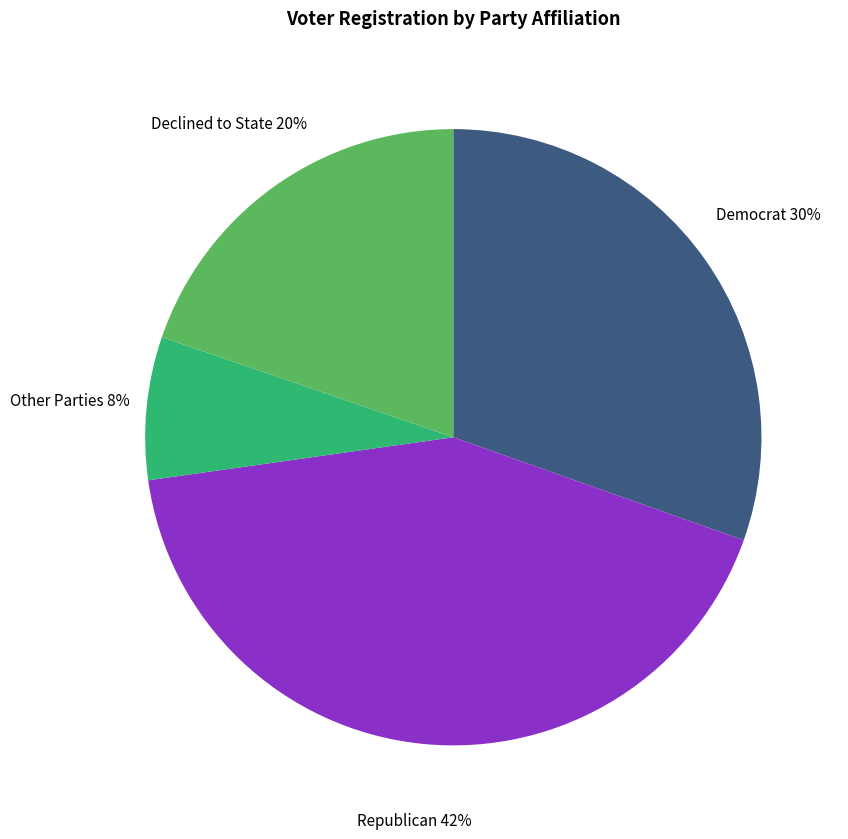

How many slices are in this pie chart?

4